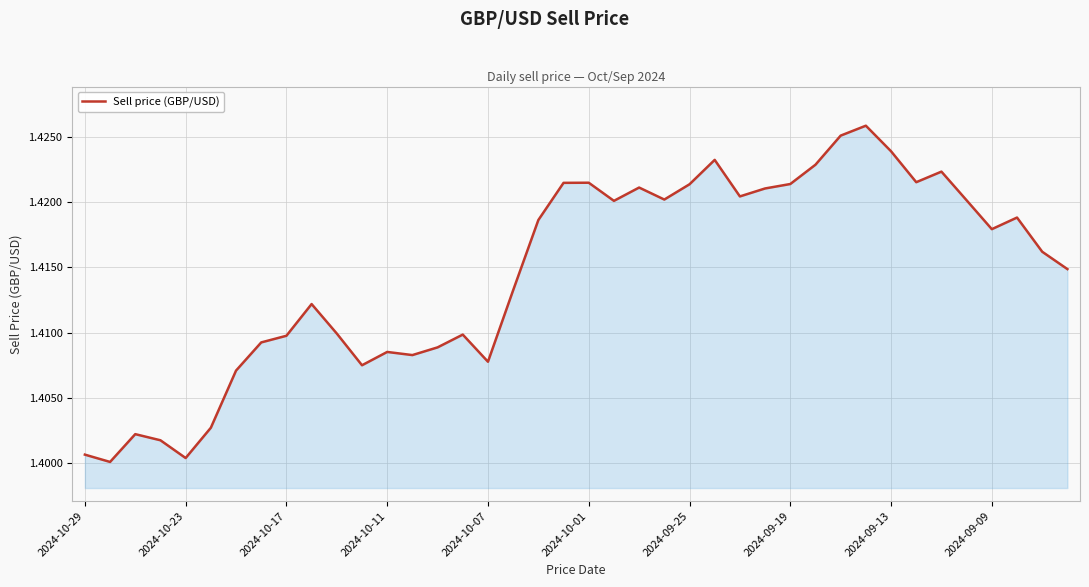

Is this an area chart (filled region under the line)?

Yes